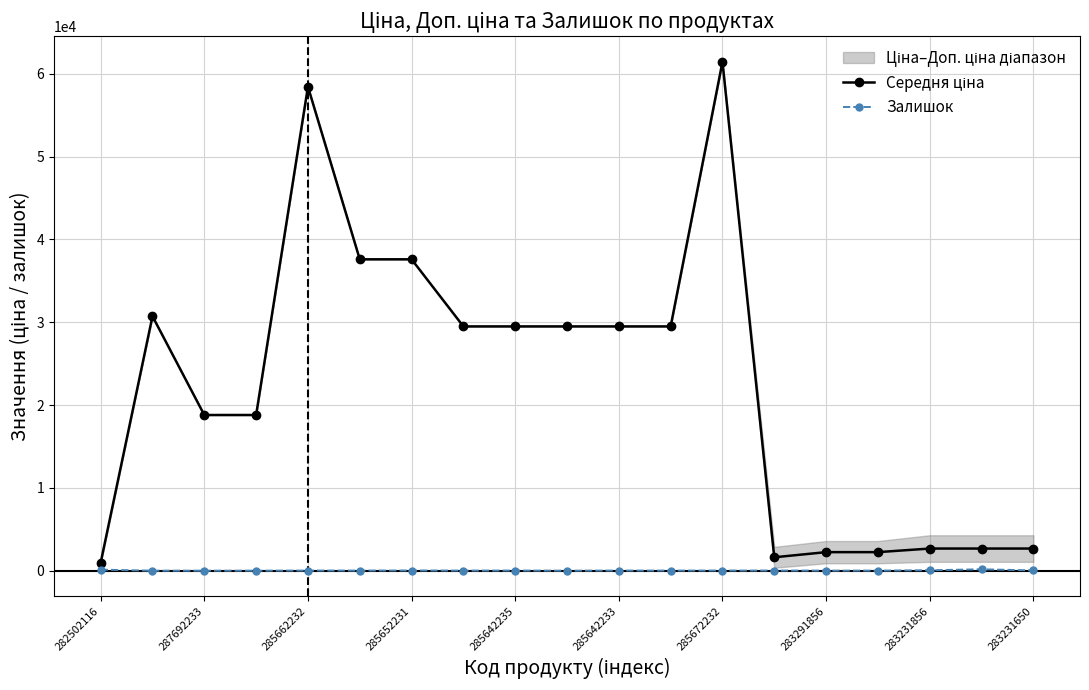

What is the sum of the Середня ціна values at 11 and 15?

31731.2